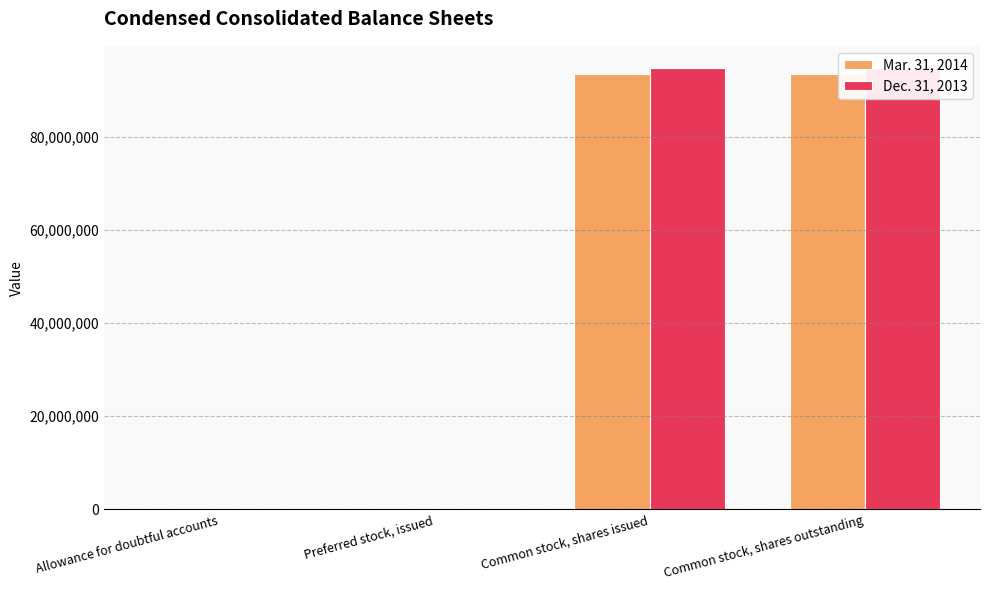

Reading right to left, extract all data points from this chart.

Mar. 31, 2014: Common stock, shares outstanding=93471774	Common stock, shares issued=93471774	Preferred stock, issued=0	Allowance for doubtful accounts=12890
Dec. 31, 2013: Common stock, shares outstanding=94831377	Common stock, shares issued=94831377	Preferred stock, issued=0	Allowance for doubtful accounts=12083